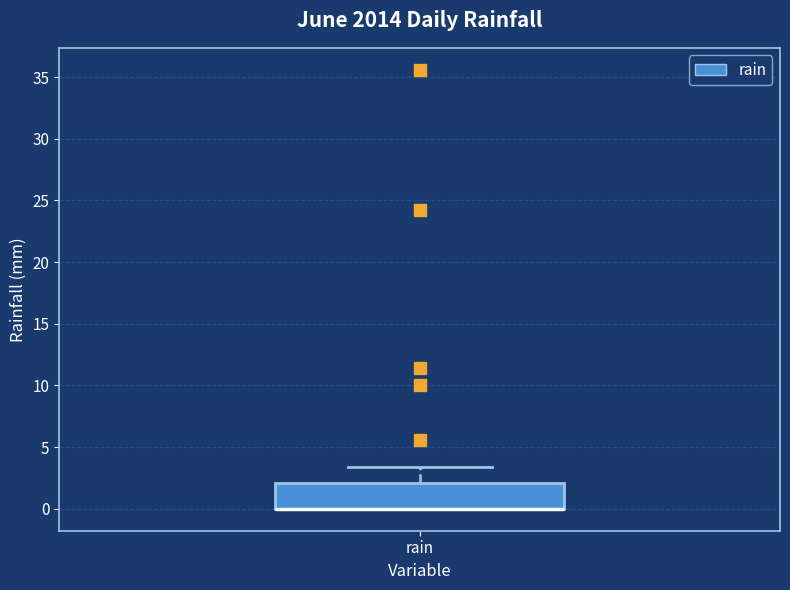

Where does the upper whisker of the box for rain end on the y-axis? The values are not printed on the chart, so give them approximately, as read against the axis.

3.5